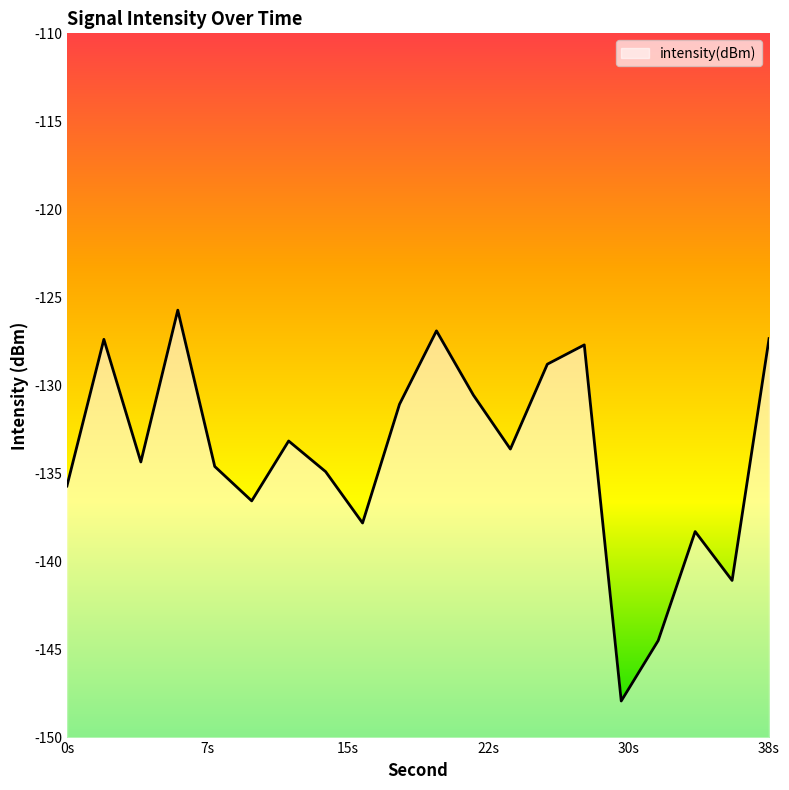

What is the minimum value shown in the chart?

-147.9